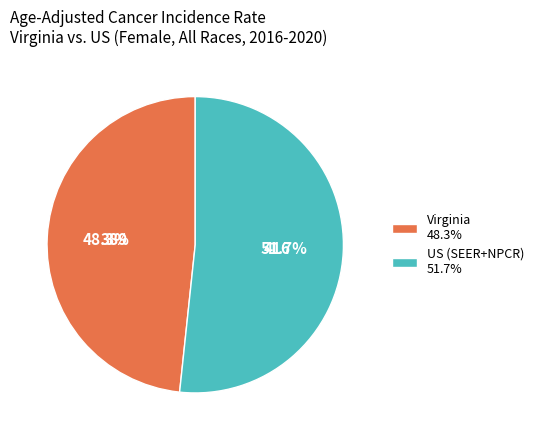

To the nearest percent, what is the difference between the largest and smallest slice percentages?

3%